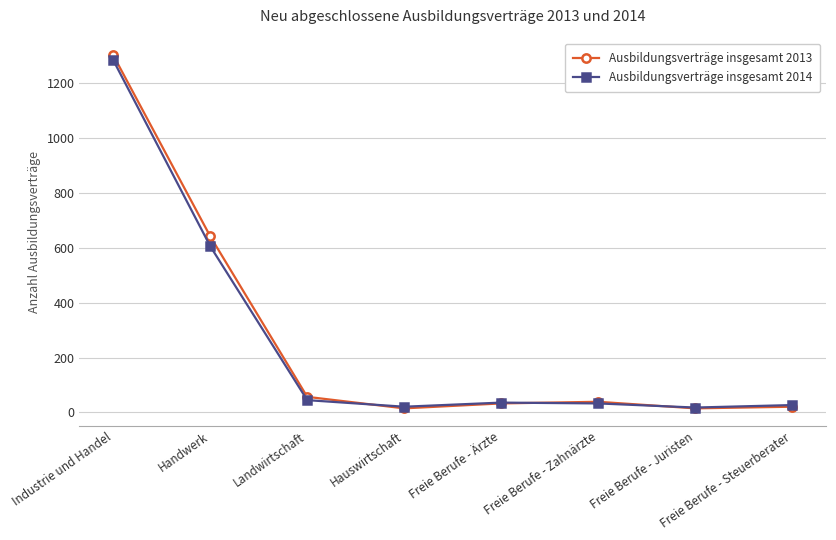

How many values in the Ausbildungsverträge insgesamt 2014 series are below 36?

4